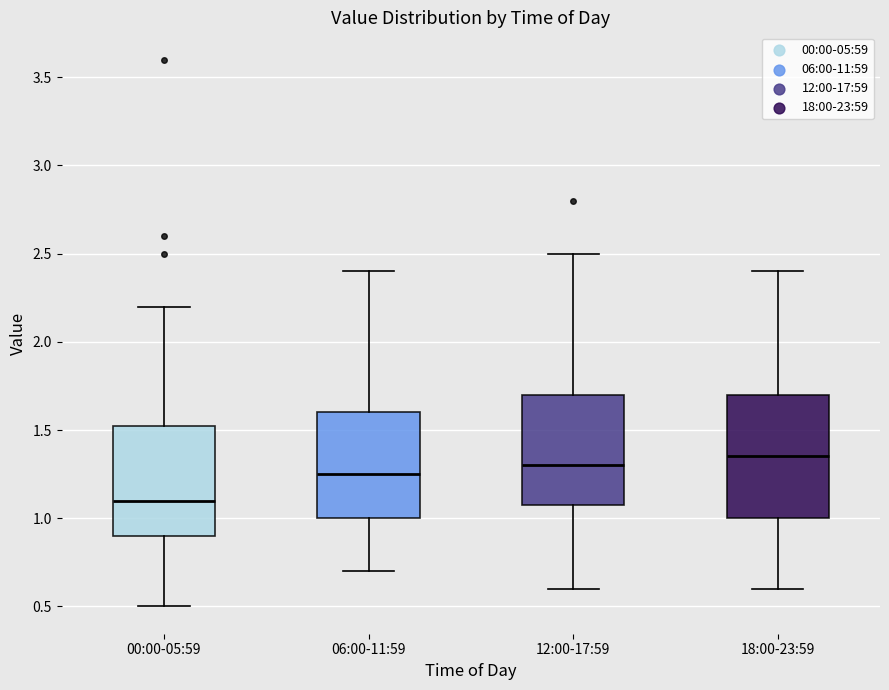

Which box has the highest median line?

18:00-23:59